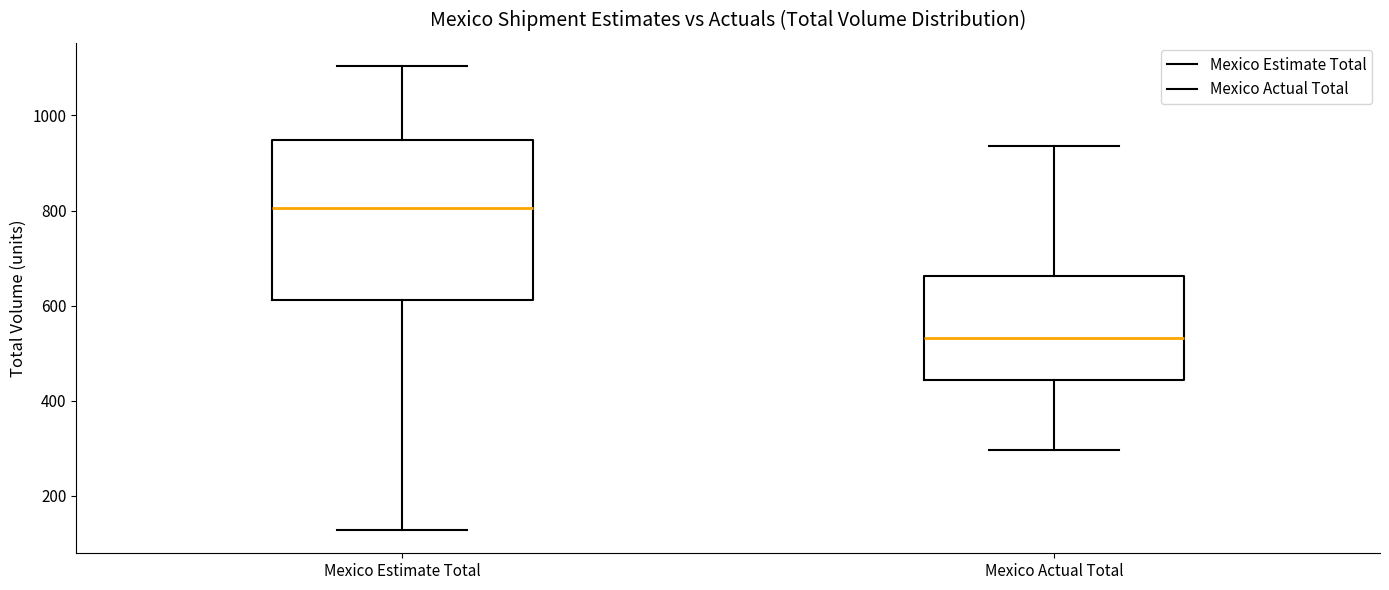

Which box has the lowest median line?

Mexico Actual Total